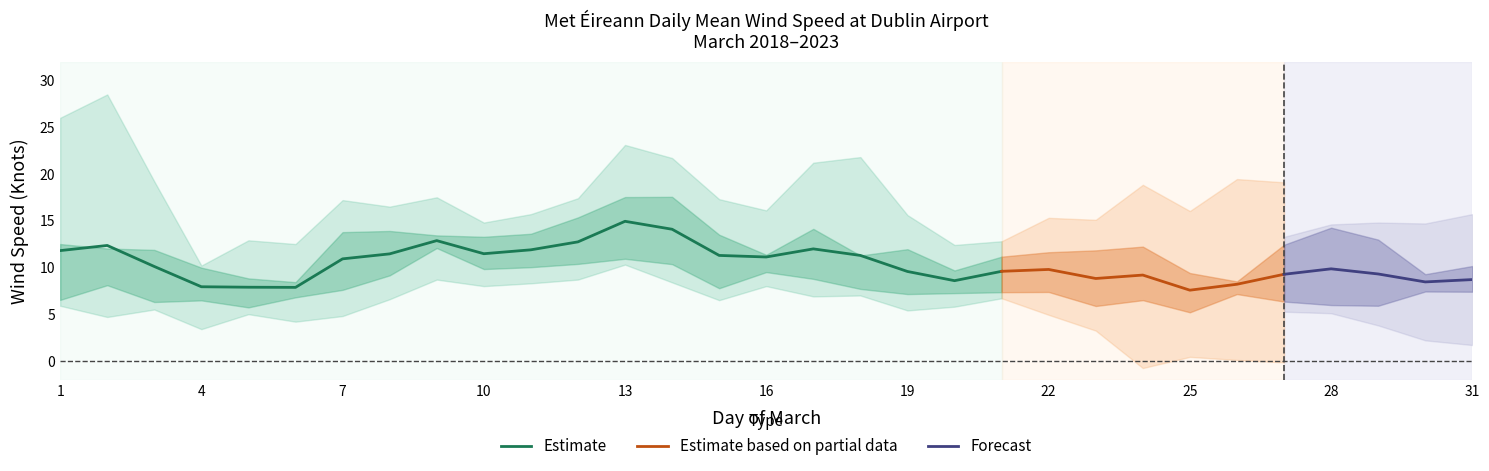

What is the spread (max minus min) of values at 25?

7.8